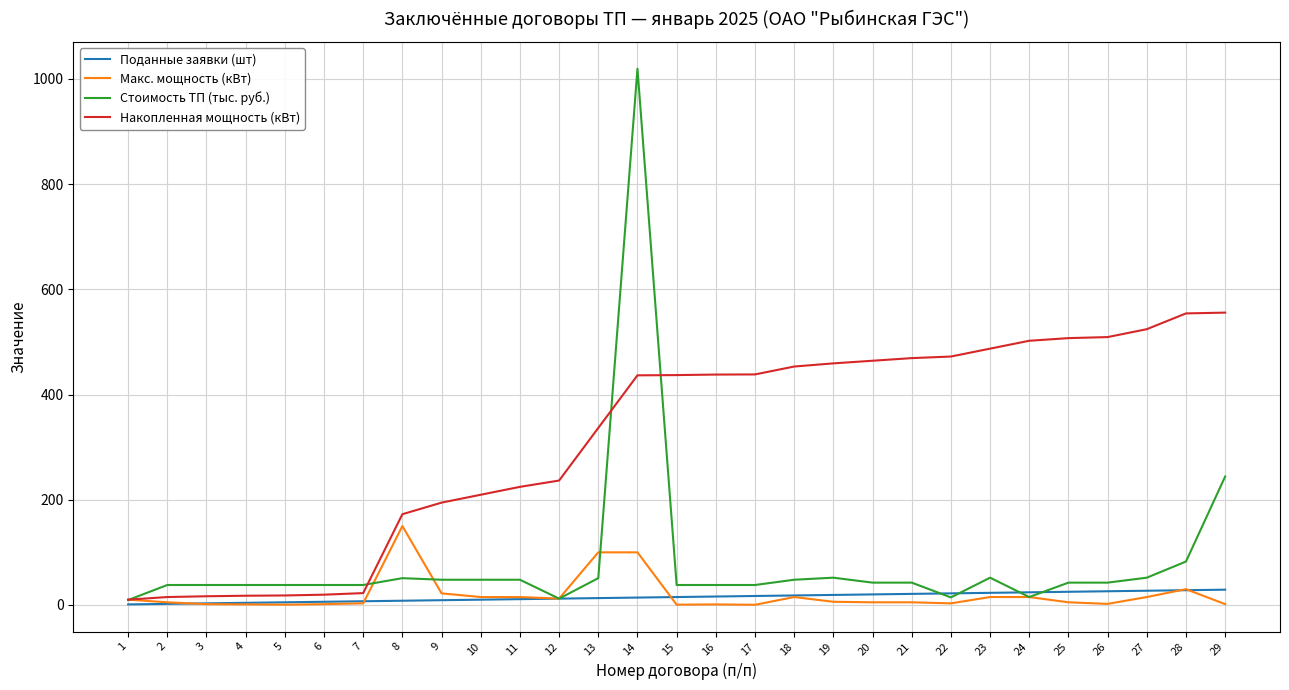

Does the chart display data point markers on the line(s)?

No